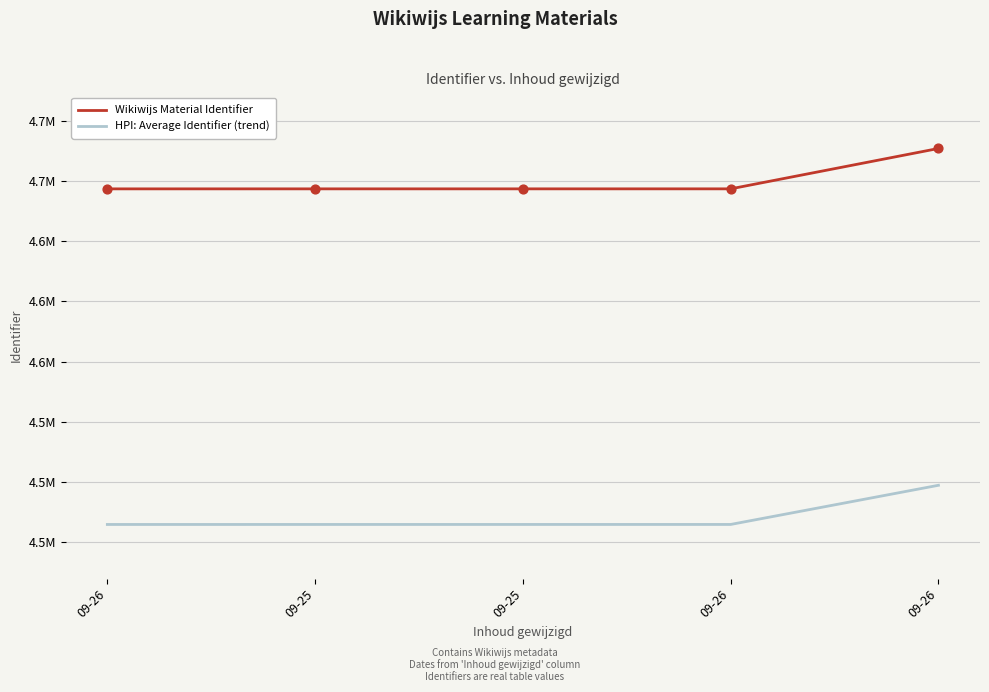

Does the chart have visible grid lines?

Yes